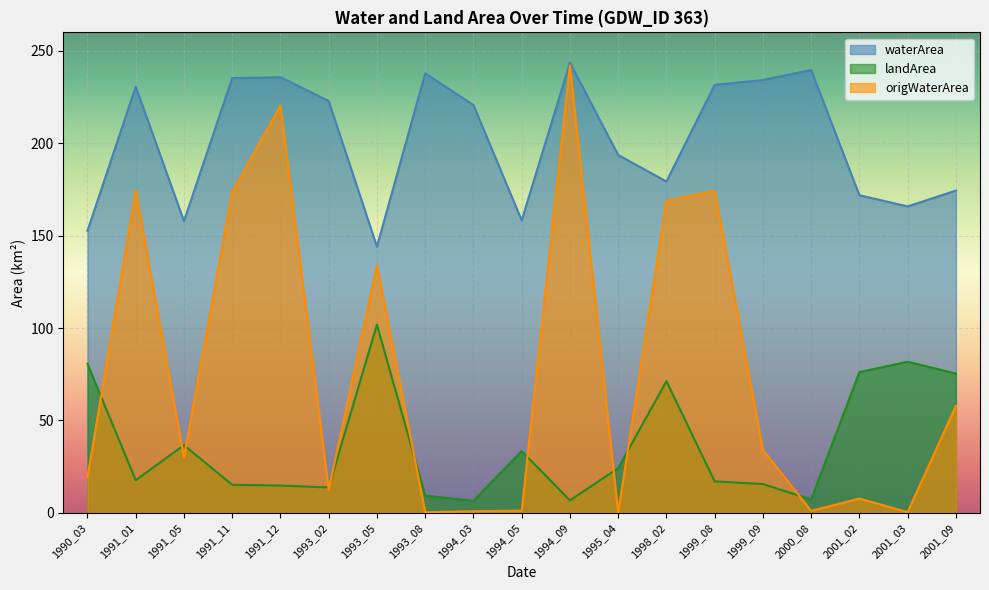

Reading left to right, transcribe all the data shown in this chart.

waterArea: 152.6	230.6	157.9	235.2	235.7	222.9	144.1	237.8	220.7	158.3	243.6	193.7	179.3	231.6	234.2	239.6	171.9	165.8	174.4
landArea: 80.7	17.7	36.7	15.2	14.8	13.7	101.8	9.3	6.5	33.4	6.8	24.2	71.3	17.1	15.6	7.2	76.2	81.8	75.4
origWaterArea: 19.3	174.4	30.1	173.6	220.4	12.6	133.8	0.3	0.9	1.2	242.1	0.1	168.8	174.3	34.1	1.1	7.7	0.4	57.9